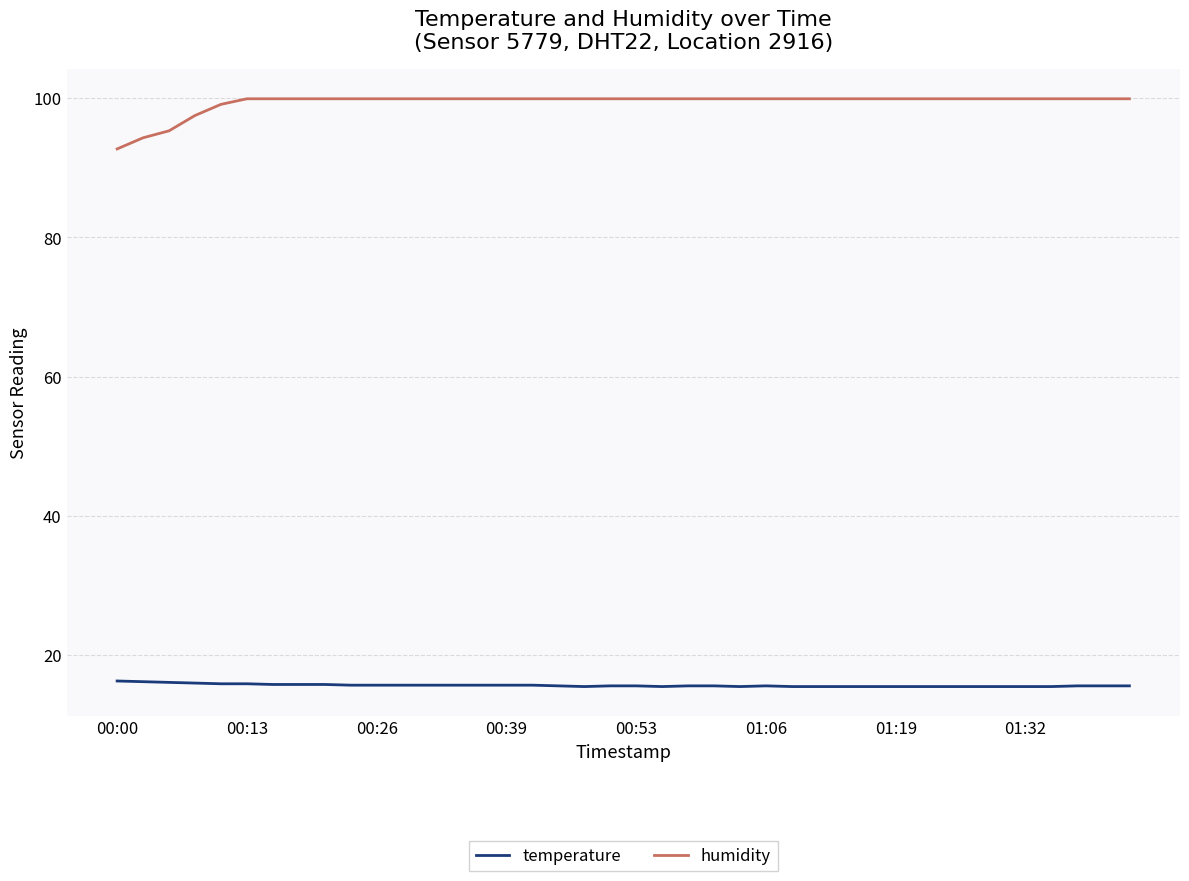

True or false: humidity and temperature cross at least once.

False